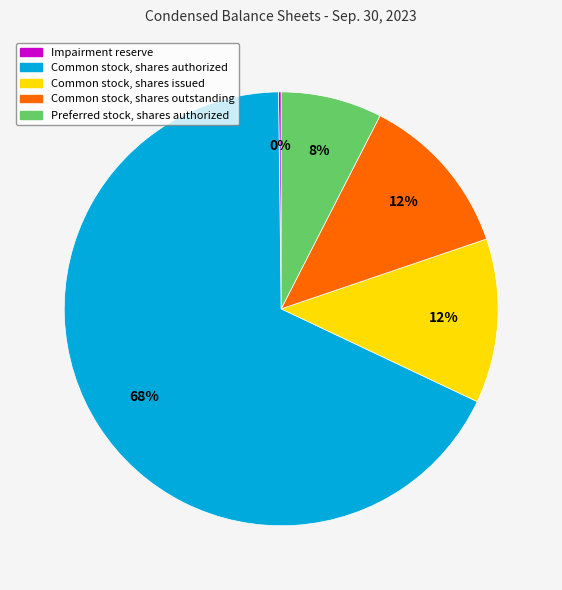

To the nearest percent, what is the difference between the largest and smallest slice percentages?

68%